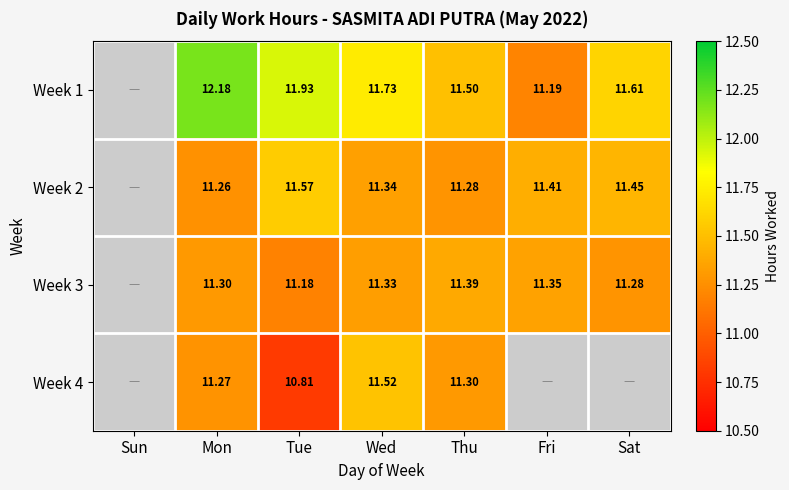

Is the value of Week 1 at Thu greater than the value of Week 3 at Wed?

Yes